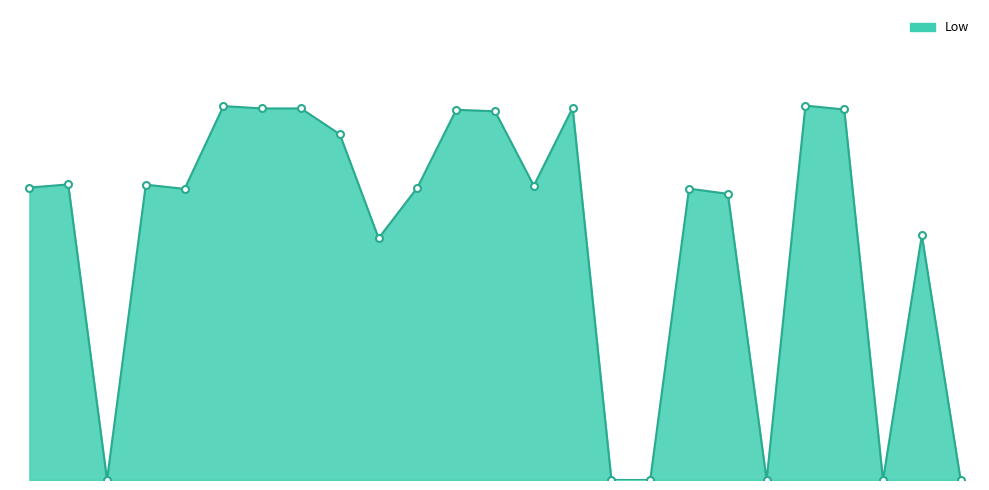

What is the difference between the maximum and second lowest values?

14.3